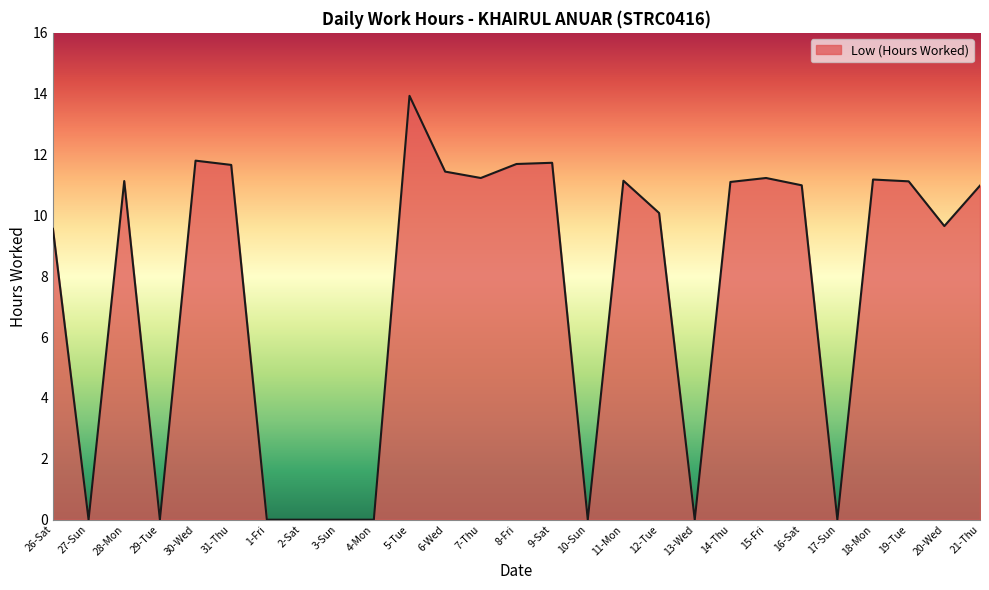

What is the change in value from 28-Mon to 10-Sun?

-11.1